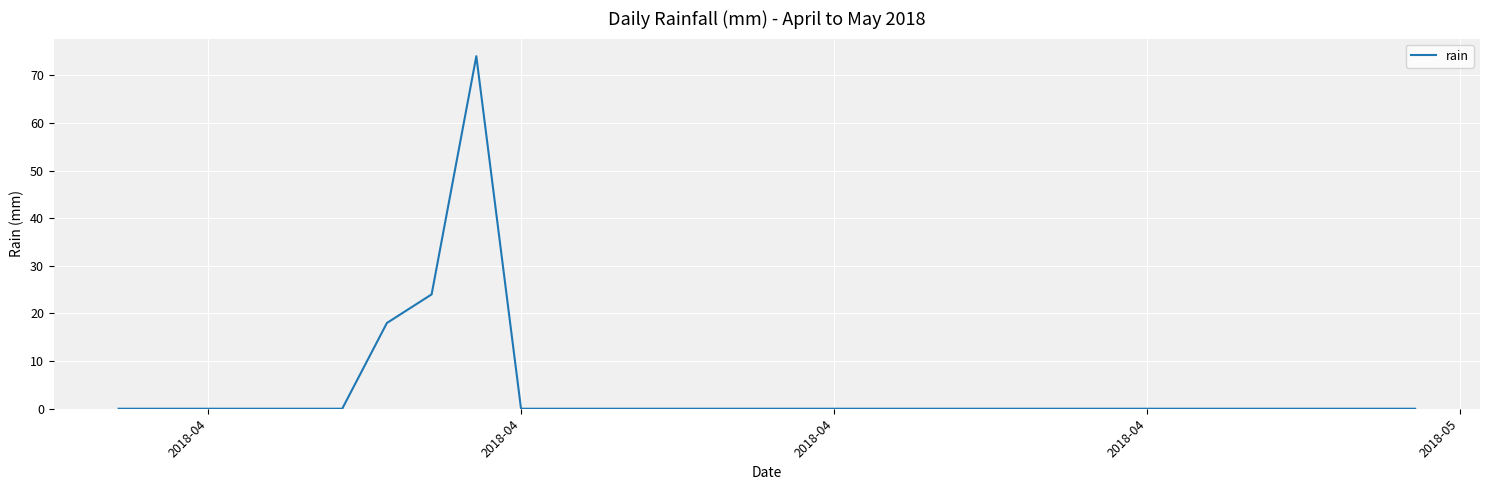

What is the greatest value displayed?

74